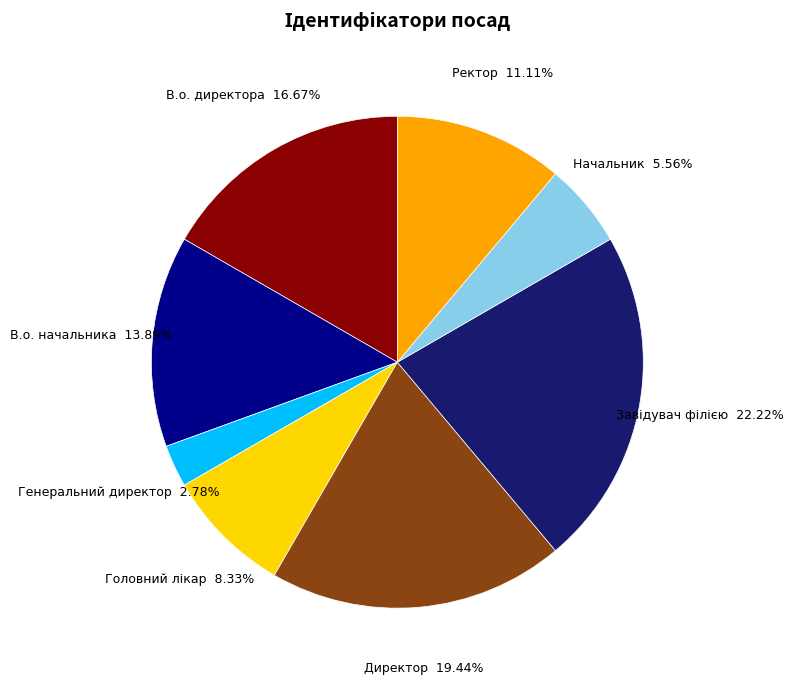

Is the sum of Генеральний директор and В.о. начальника greater than half?

No